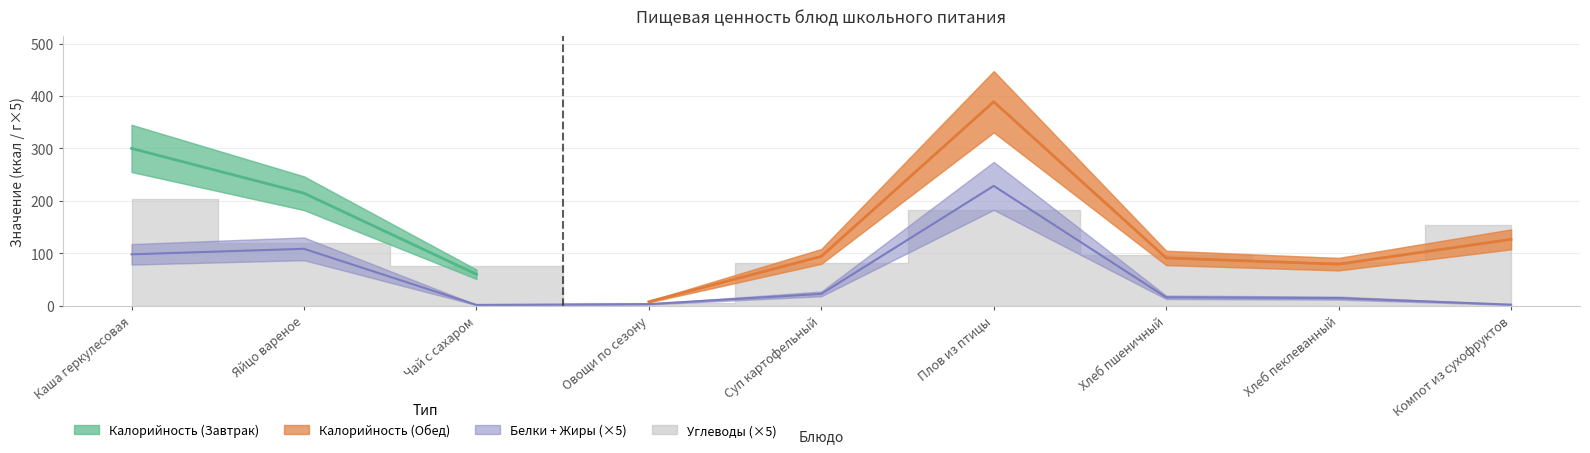

The value of Белки at Овощи по сезону is 0.7. True or false?

False